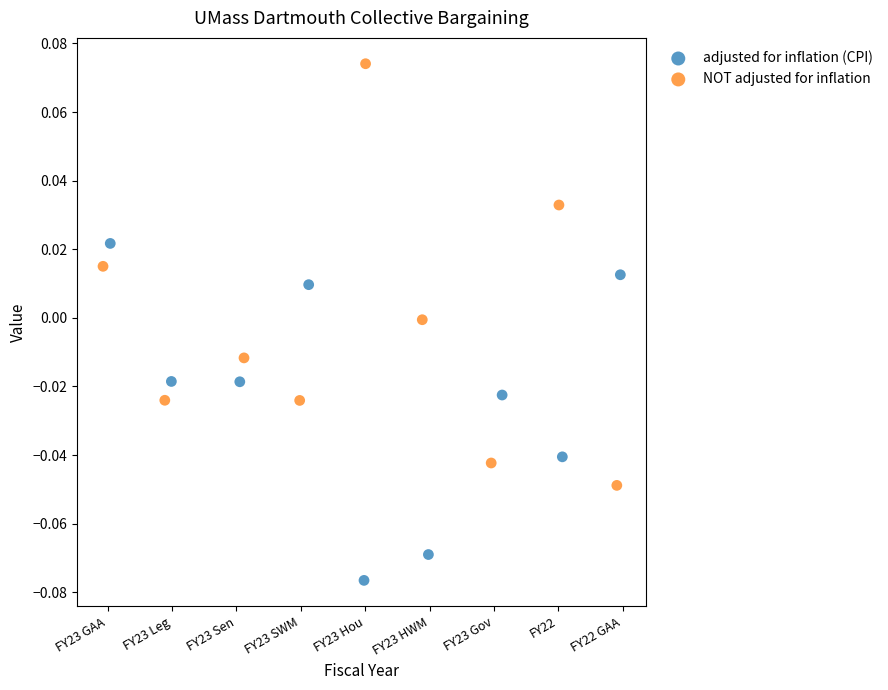

Which series reaches the minimum Y coordinate?

adjusted for inflation (CPI)